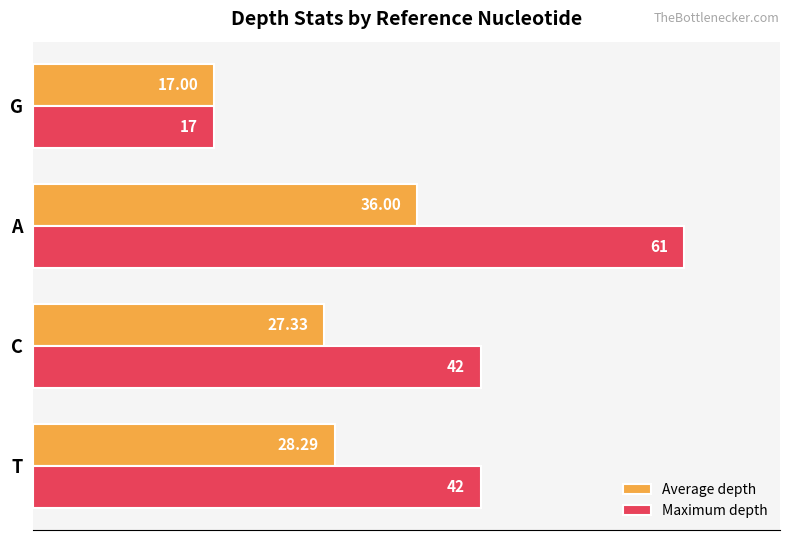

What are all the series names shown in the legend?

Average depth, Maximum depth